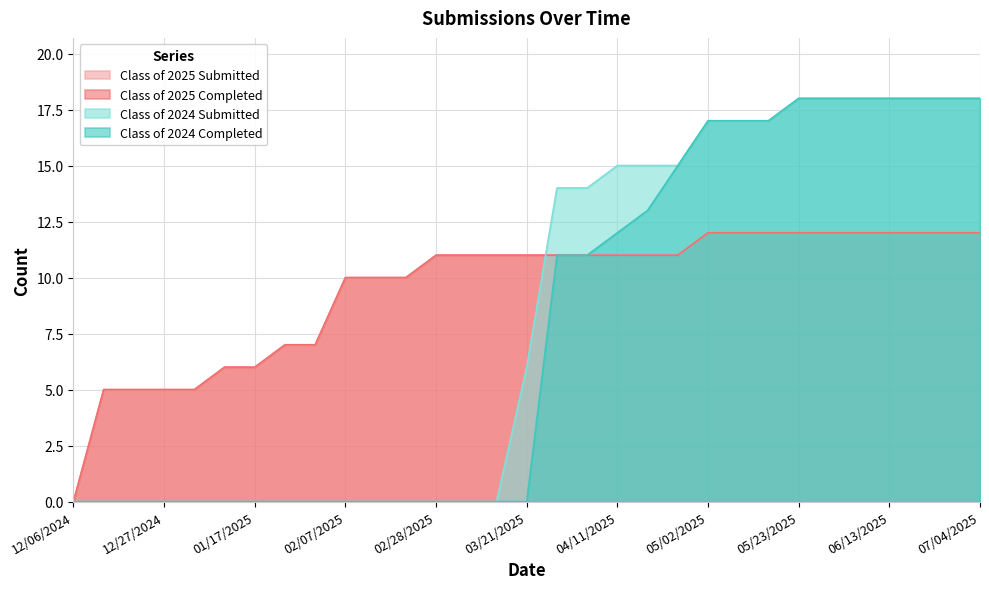

Reading left to right, what are all the values shown in this chart?

Class of 2025 Submitted: 12/06/2024=0	12/13/2024=5	12/20/2024=5	12/27/2024=5	12/31/2024=5	01/10/2025=6	01/17/2025=6	01/24/2025=7	01/31/2025=7	02/07/2025=10	02/14/2025=10	02/21/2025=10	02/28/2025=11	03/07/2025=11	03/14/2025=11	03/21/2025=11	03/28/2025=11	04/04/2025=11	04/11/2025=11	04/18/2025=11	04/24/2025=11	05/02/2025=12	05/09/2025=12	05/16/2025=12	05/23/2025=12	05/30/2025=12	06/06/2025=12	06/13/2025=12	06/20/2025=12	06/27/2025=12	07/04/2025=12
Class of 2025 Completed: 12/06/2024=0	12/13/2024=5	12/20/2024=5	12/27/2024=5	12/31/2024=5	01/10/2025=6	01/17/2025=6	01/24/2025=7	01/31/2025=7	02/07/2025=10	02/14/2025=10	02/21/2025=10	02/28/2025=11	03/07/2025=11	03/14/2025=11	03/21/2025=11	03/28/2025=11	04/04/2025=11	04/11/2025=11	04/18/2025=11	04/24/2025=11	05/02/2025=12	05/09/2025=12	05/16/2025=12	05/23/2025=12	05/30/2025=12	06/06/2025=12	06/13/2025=12	06/20/2025=12	06/27/2025=12	07/04/2025=12
Class of 2024 Submitted: 12/06/2024=0	12/13/2024=0	12/20/2024=0	12/27/2024=0	12/31/2024=0	01/10/2025=0	01/17/2025=0	01/24/2025=0	01/31/2025=0	02/07/2025=0	02/14/2025=0	02/21/2025=0	02/28/2025=0	03/07/2025=0	03/14/2025=0	03/21/2025=6	03/28/2025=14	04/04/2025=14	04/11/2025=15	04/18/2025=15	04/24/2025=15	05/02/2025=17	05/09/2025=17	05/16/2025=17	05/23/2025=18	05/30/2025=18	06/06/2025=18	06/13/2025=18	06/20/2025=18	06/27/2025=18	07/04/2025=18
Class of 2024 Completed: 12/06/2024=0	12/13/2024=0	12/20/2024=0	12/27/2024=0	12/31/2024=0	01/10/2025=0	01/17/2025=0	01/24/2025=0	01/31/2025=0	02/07/2025=0	02/14/2025=0	02/21/2025=0	02/28/2025=0	03/07/2025=0	03/14/2025=0	03/21/2025=0	03/28/2025=11	04/04/2025=11	04/11/2025=12	04/18/2025=13	04/24/2025=15	05/02/2025=17	05/09/2025=17	05/16/2025=17	05/23/2025=18	05/30/2025=18	06/06/2025=18	06/13/2025=18	06/20/2025=18	06/27/2025=18	07/04/2025=18